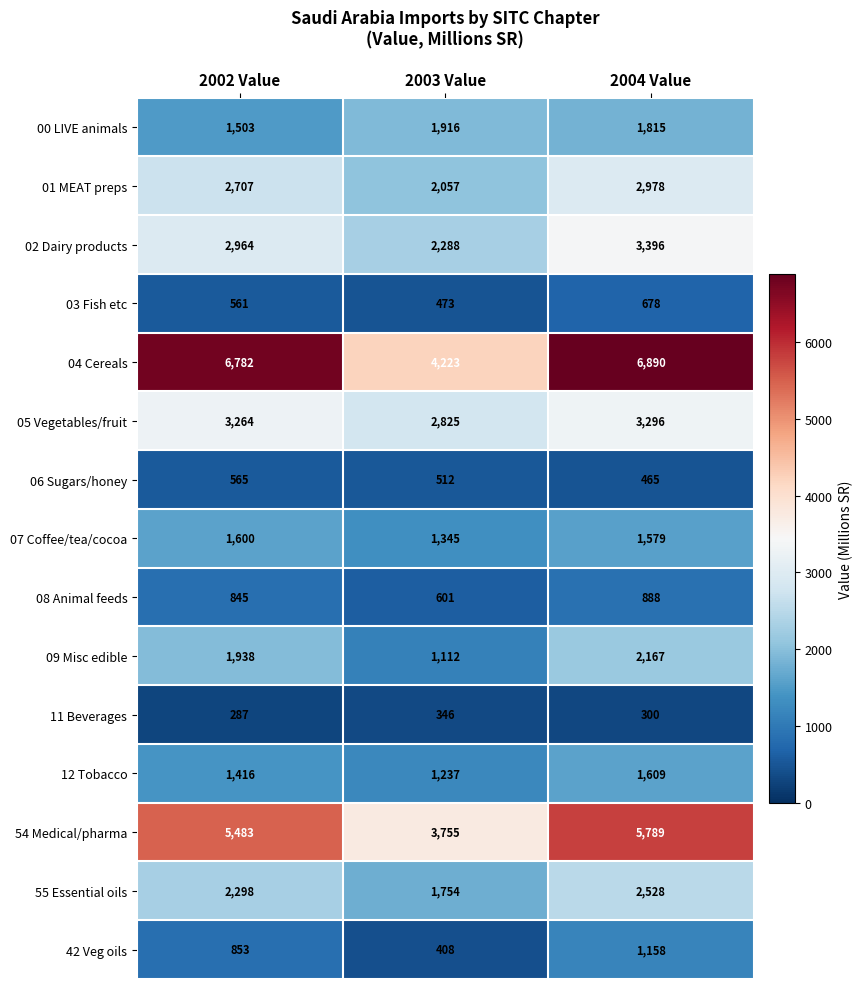

True or false: 11 Beverages has a value of 287 at 2002 Value.

True